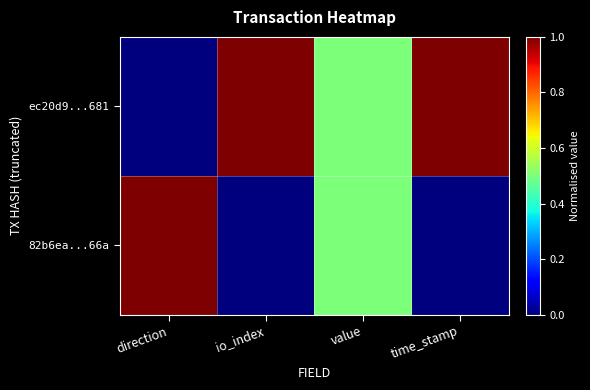

At how many categories does at least one series exceed 0?

4